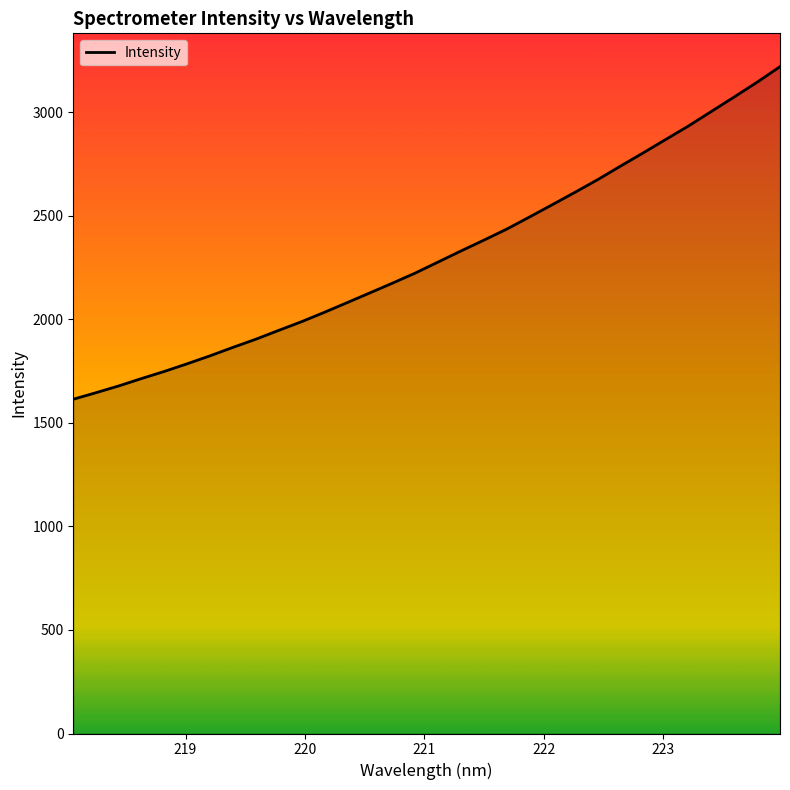

What is the difference between the maximum and second lowest values?

1574.3